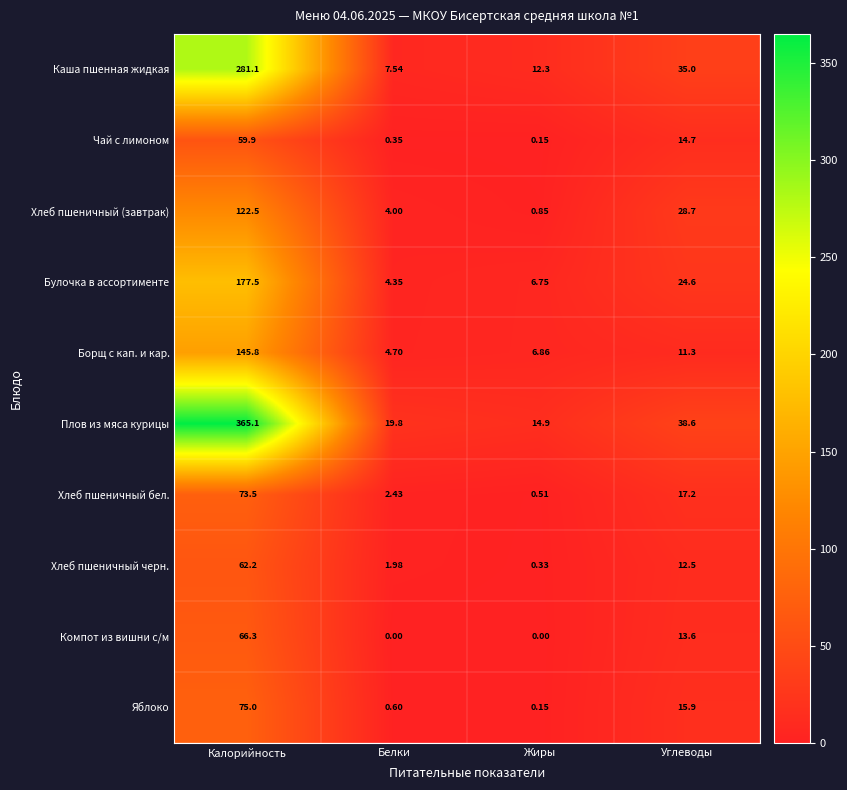

Which series has the largest range (max minus min)?

Плов из мяса курицы